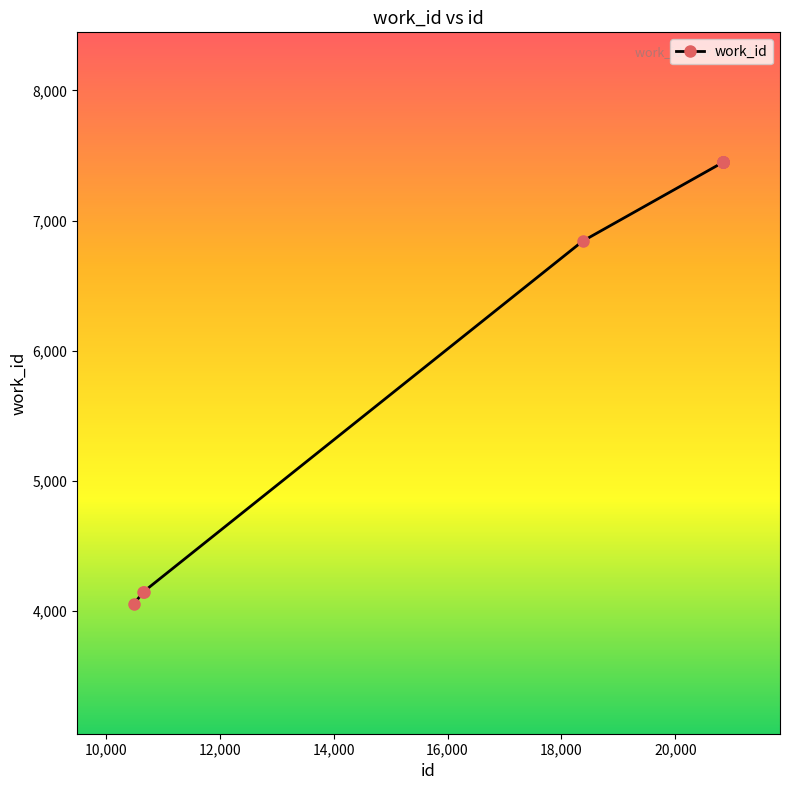

How many values are below 7447?

4